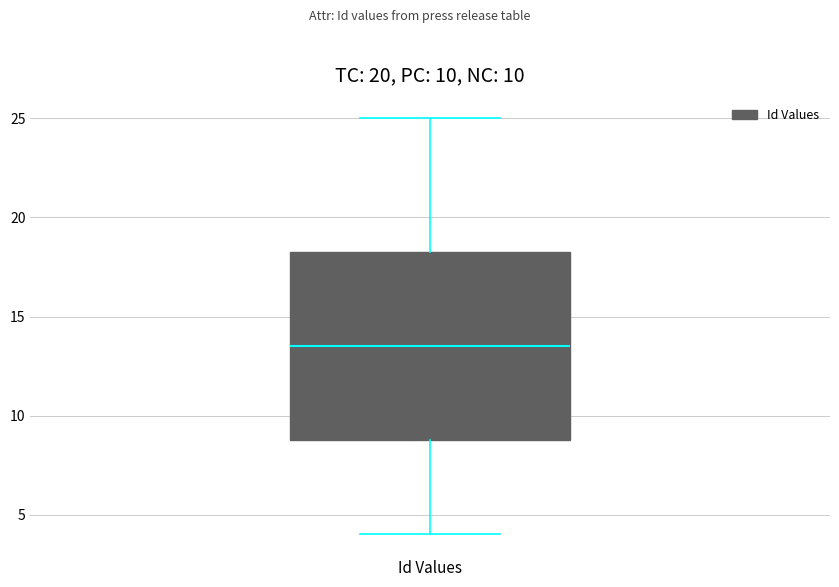

Read this box plot against the y-axis: the position of the median line, the range covered by the box, and the ends of both whiskers. The values are not printed on the chart, so give them approximately, as read against the axis.

median 13.5, box 9.0 to 18.5, whiskers 4.0 to 25.0